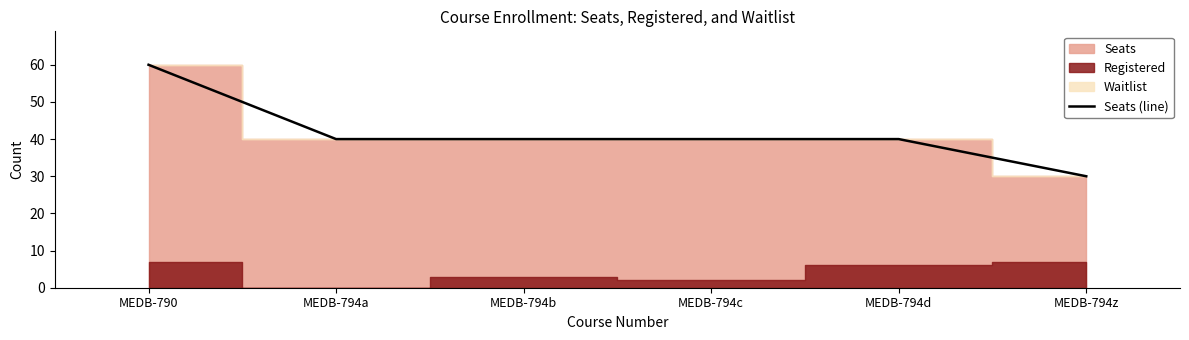

Reading left to right, list all the values displayed in this chart.

MEDB-790=60	MEDB-794a=40	MEDB-794b=40	MEDB-794c=40	MEDB-794d=40	MEDB-794z=30